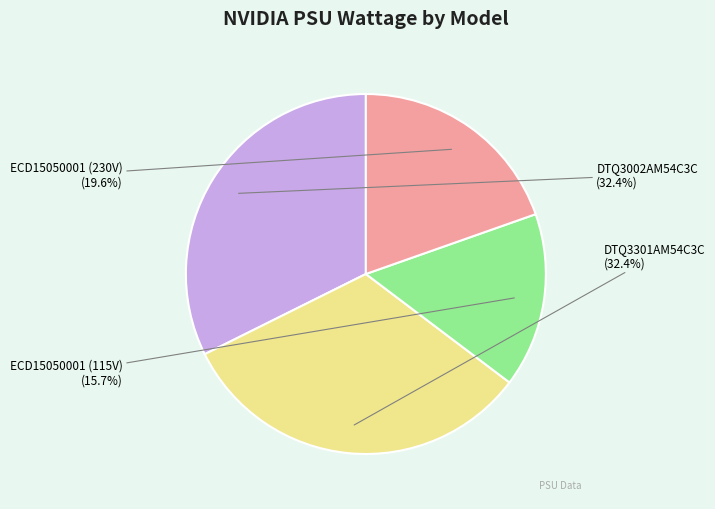

What is the largest slice in the pie chart?

DTQ3002AM54C3C